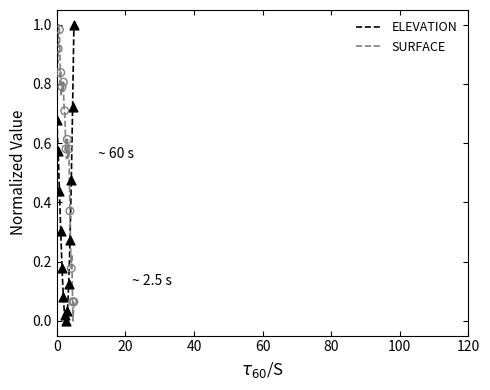

At how many categories does at least one series exceed 0?

40